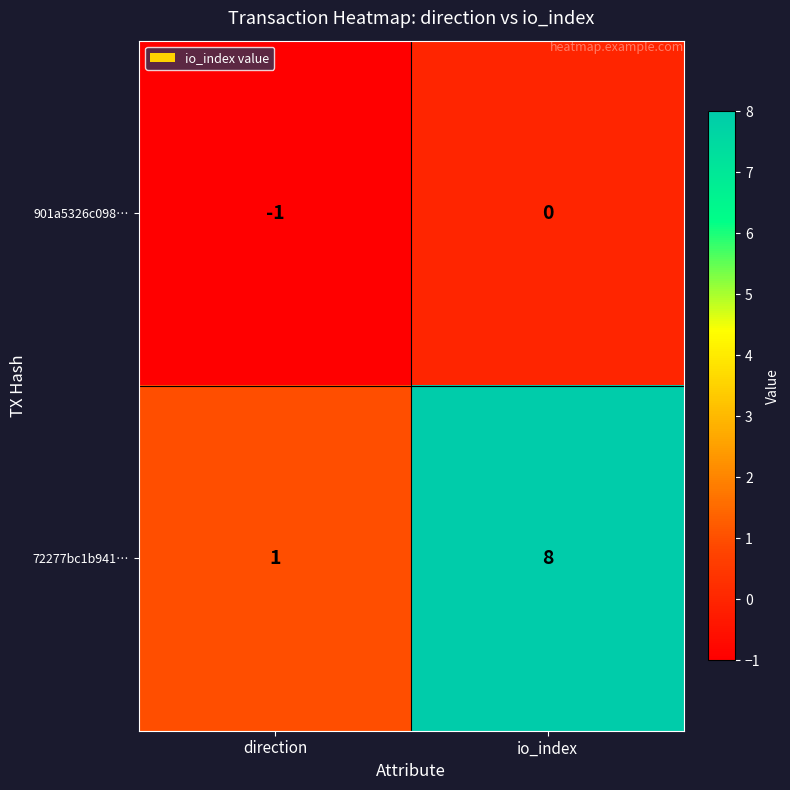

At how many categories does at least one series exceed 4?

1